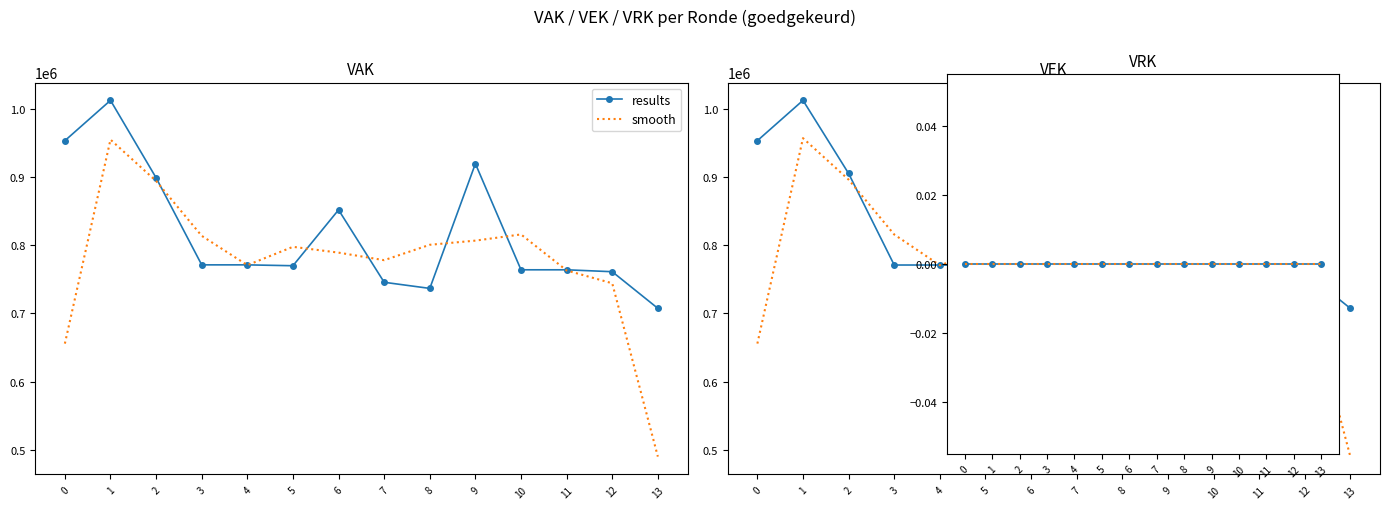

Count the number of categories in the chart.

14